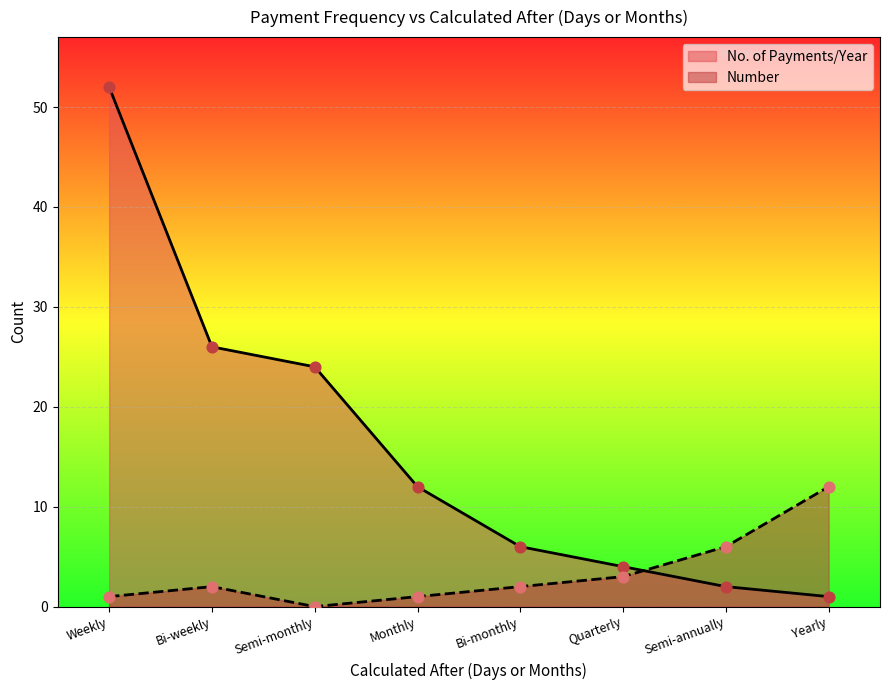

Which series reaches the minimum Y coordinate?

Number